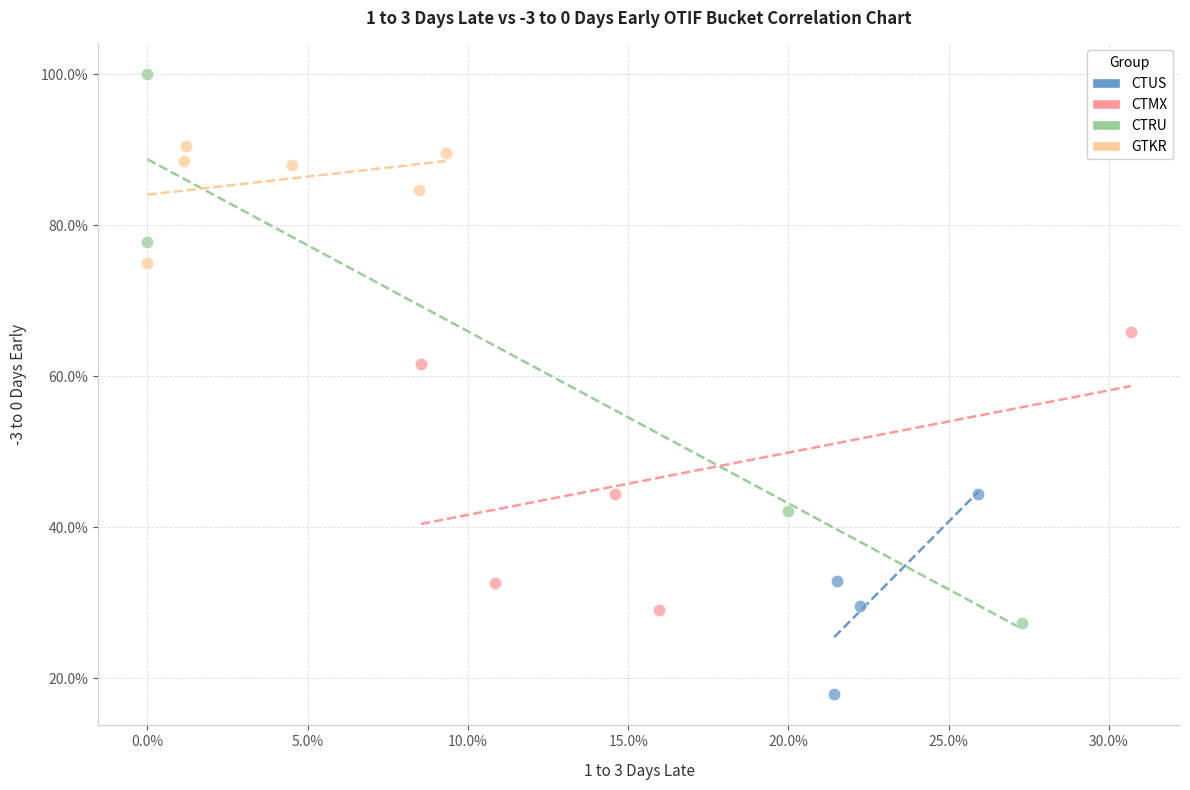

Which series has the widest spread of Y values?

CTRU